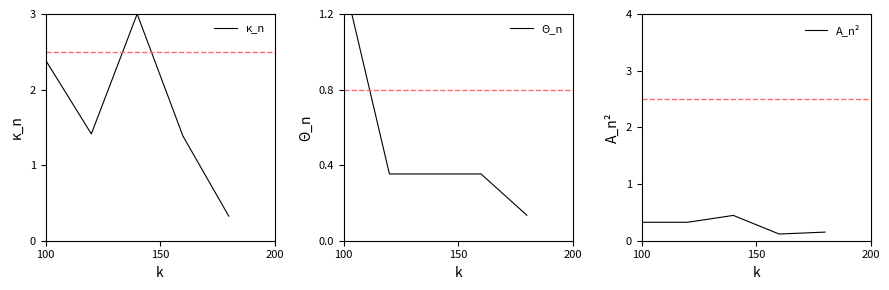

List the series in order of their overall mean, lowest first.

A_n², Θ_n, κ_n